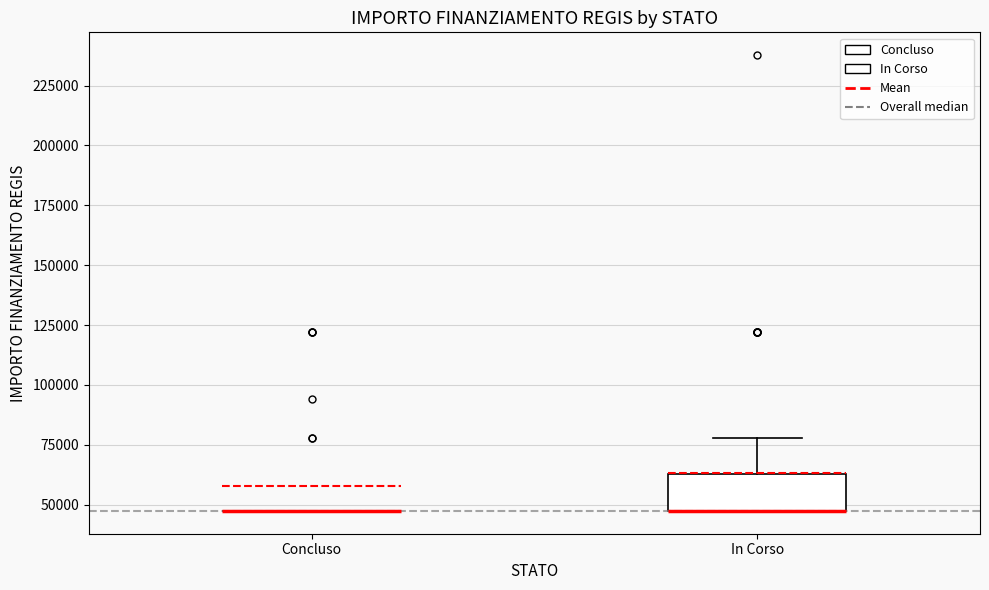

Where is the lower edge of the box for In Corso on the y-axis? The values are not printed on the chart, so give them approximately, as read against the axis.

45000